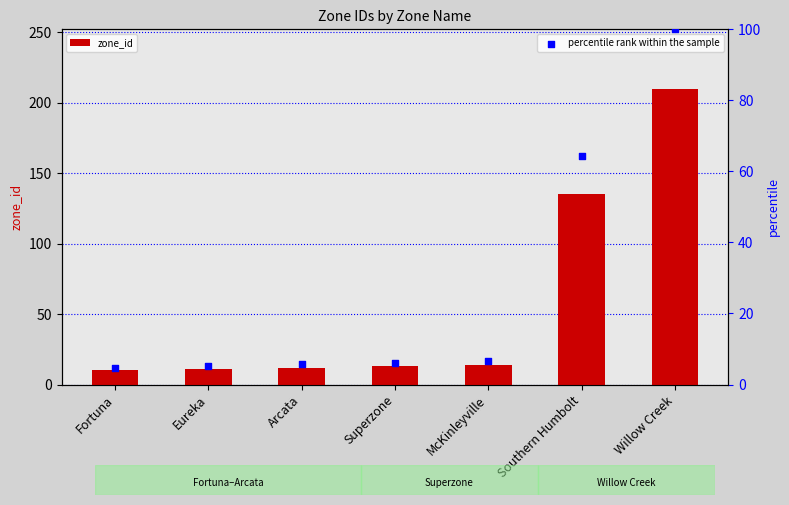

Is the value of percentile rank within the sample at Southern Humbolt greater than the value of zone_id at McKinleyville?

Yes